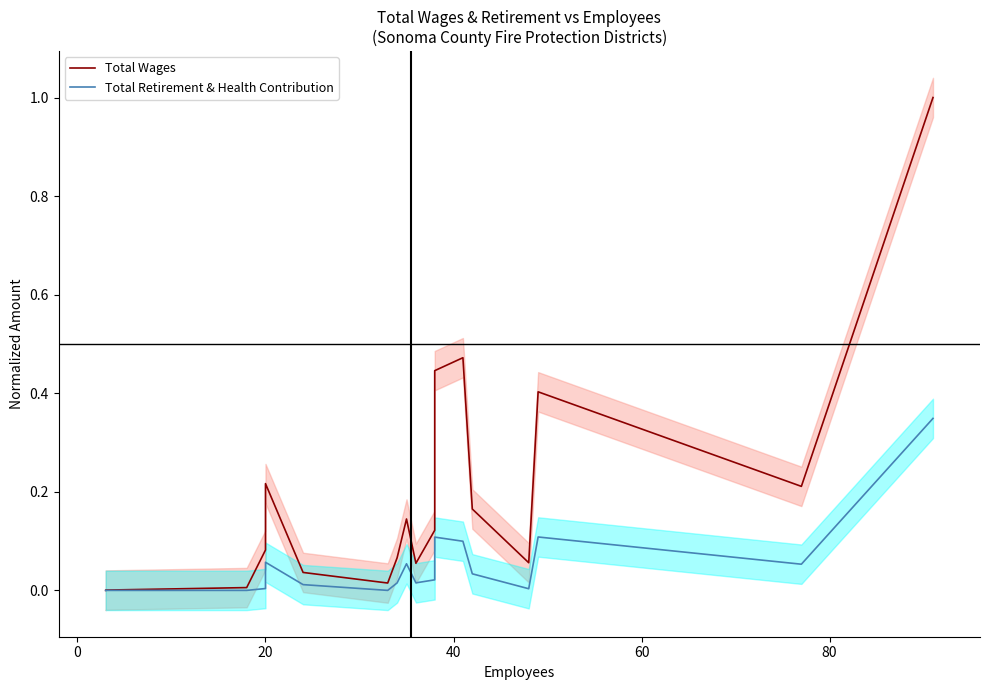

In Total Retirement & Health Contribution, how many points are lower than both neighbors (excluding endpoints)?

4